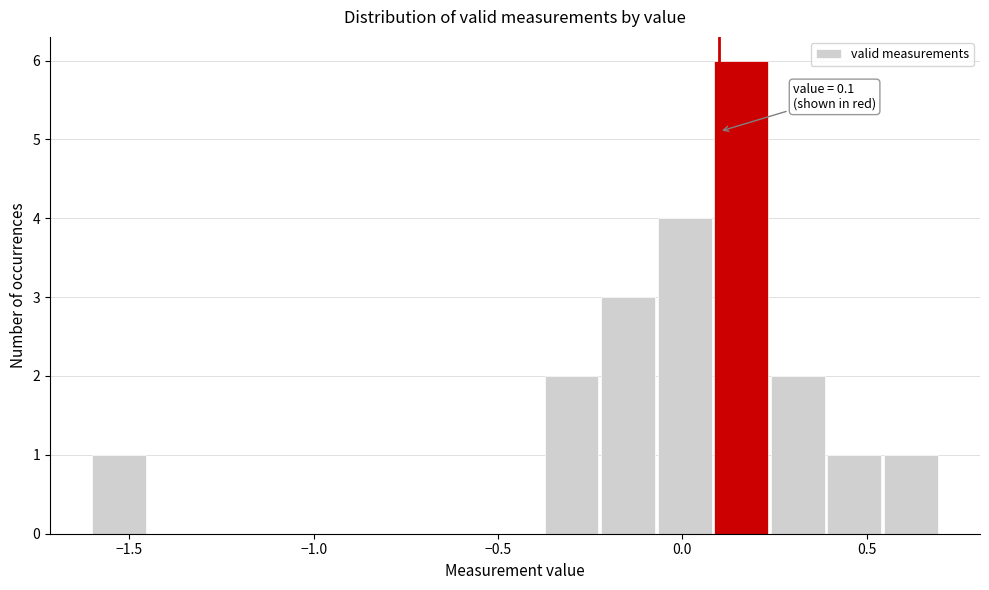

Around what value on the x-axis is the tallest bar? Give the approximate position of its centre, as read against the axis.

0.15